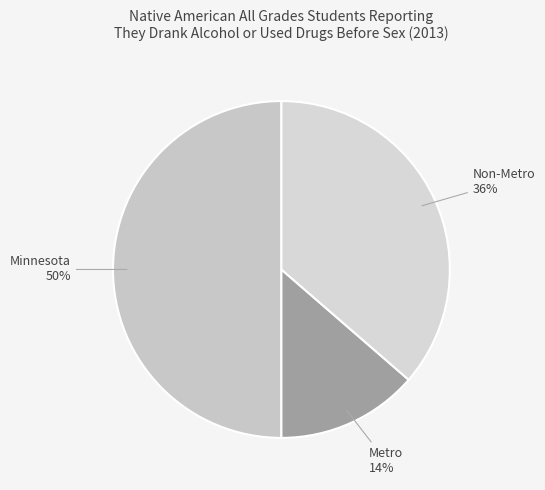

Combined, do Metro and Minnesota account for over 50%?

Yes